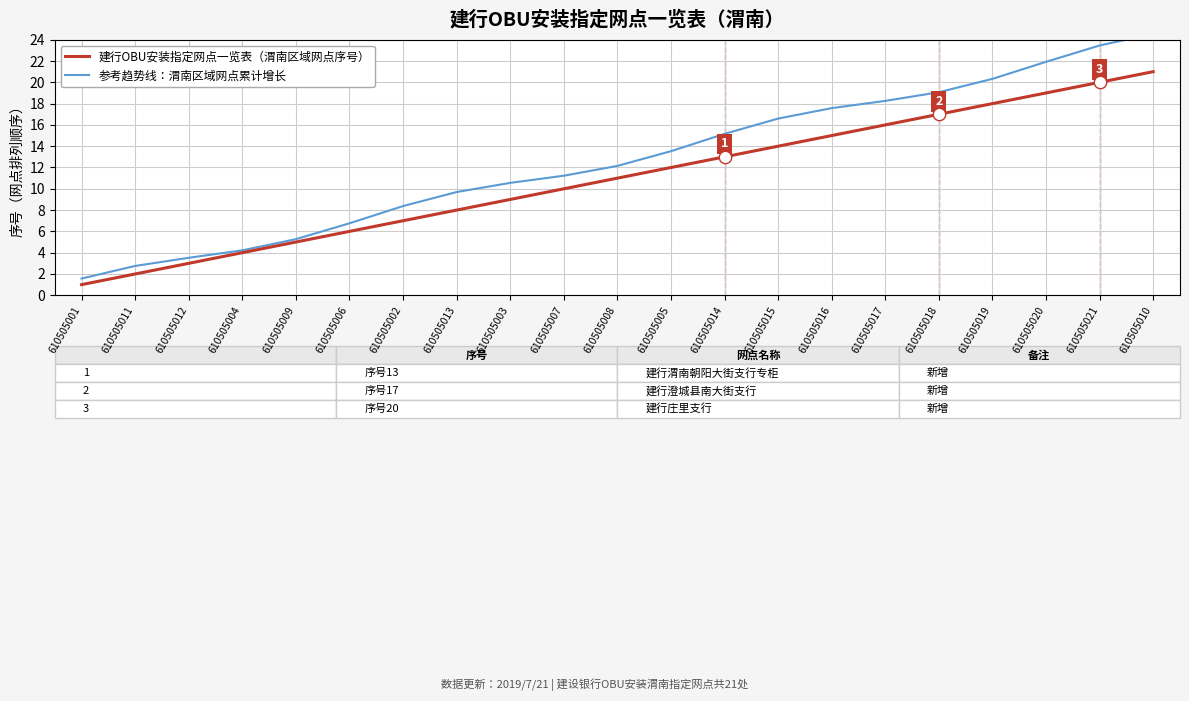

At which category is the sum across all series the highest?

610505010